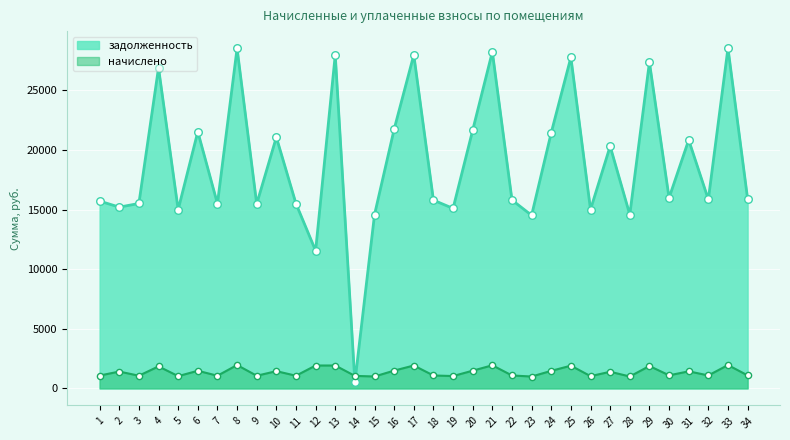

Which series has the largest total across all categories?

задолженность